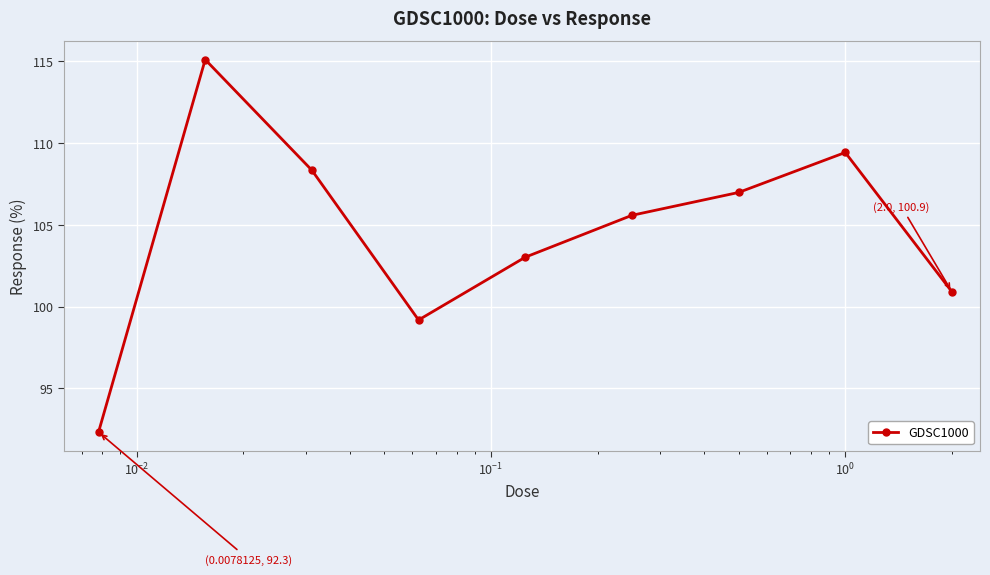

What is the smallest value displayed?

92.3